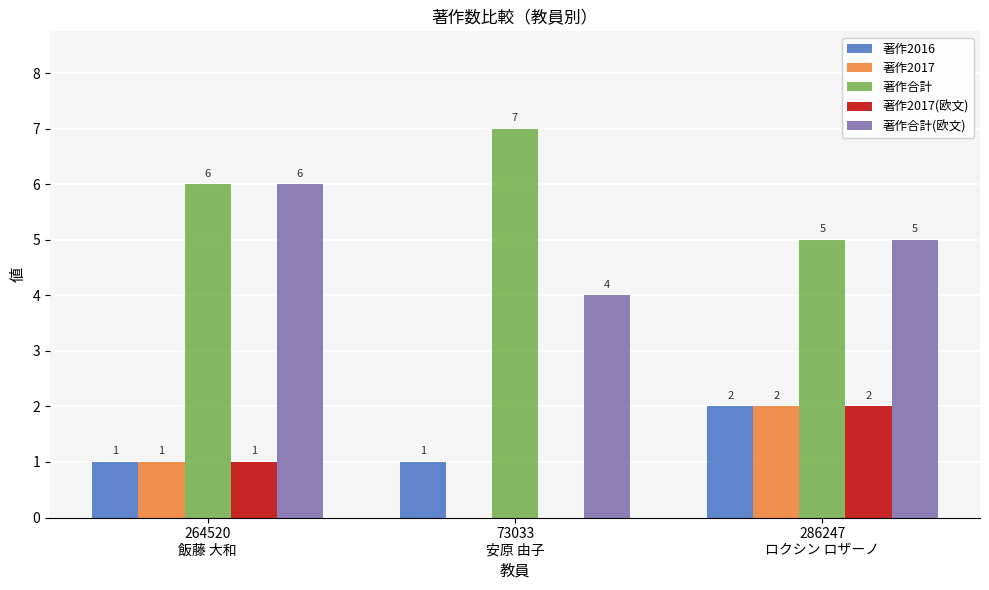

What is the maximum value shown in the chart?

7